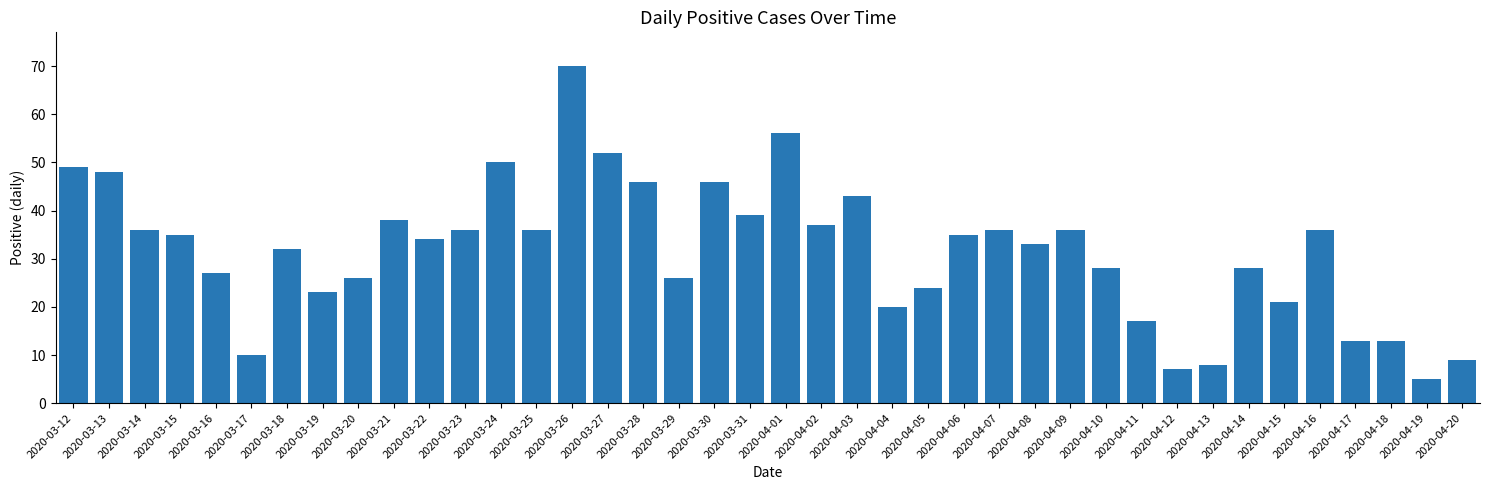

Approximately how many times larger is the value at 2020-04-04 compared to 2020-03-27?

0.4